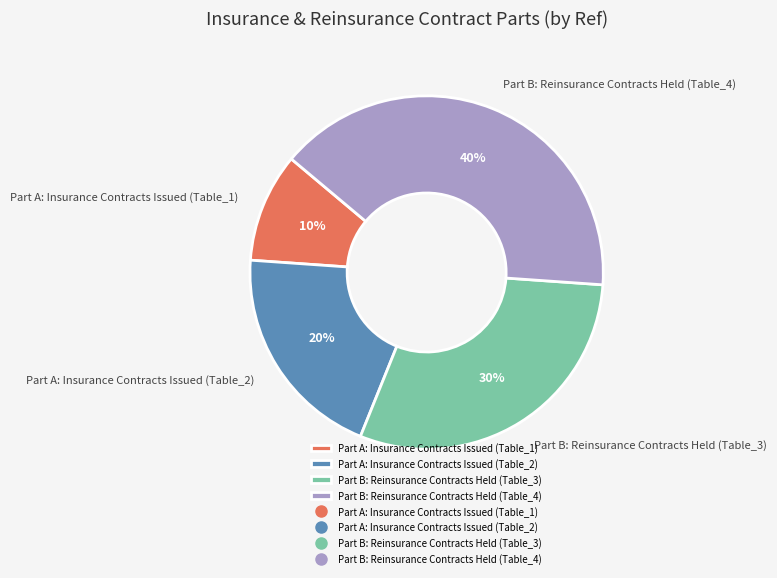

Rank the categories by value from lowest to highest.

Part A: Insurance Contracts Issued (Table_1), Part A: Insurance Contracts Issued (Table_2), Part B: Reinsurance Contracts Held (Table_3), Part B: Reinsurance Contracts Held (Table_4)